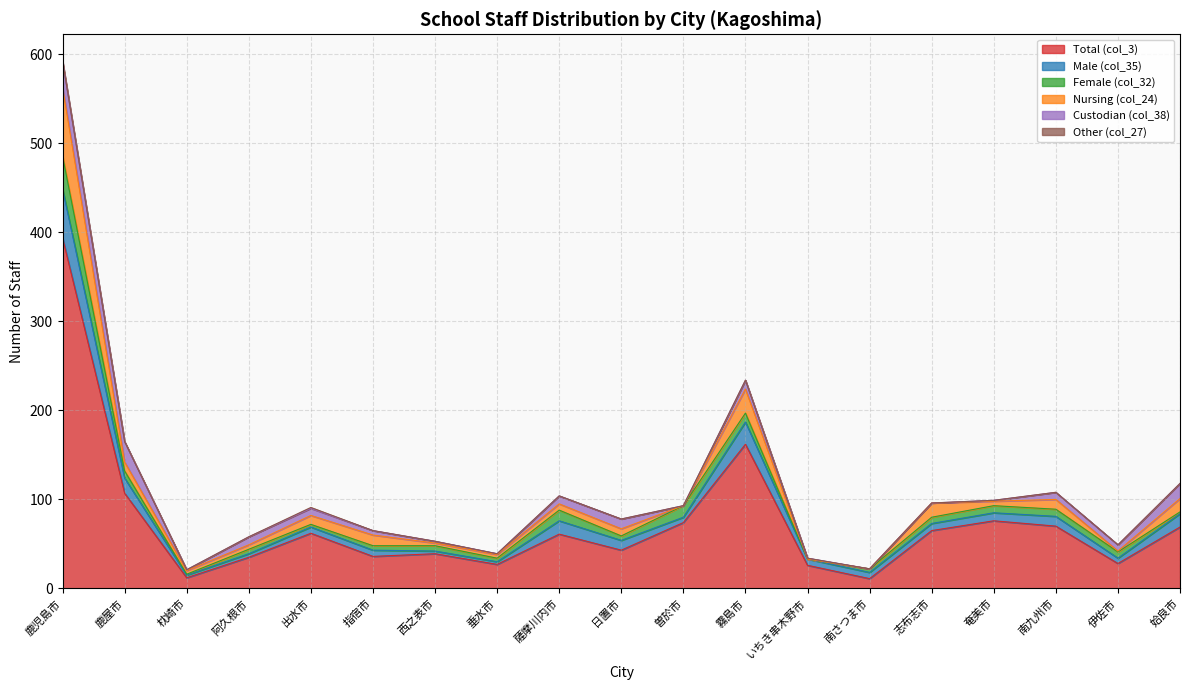

What is the label of the 13th point from the left?

いちき串木野市